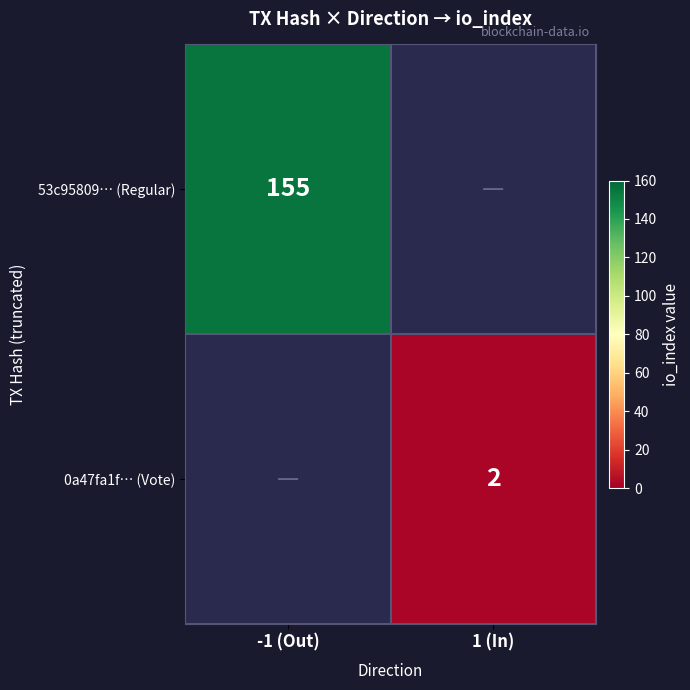

The 0a47fa1f… (Vote) series shows 1.0 at 1 (In). True or false?

False